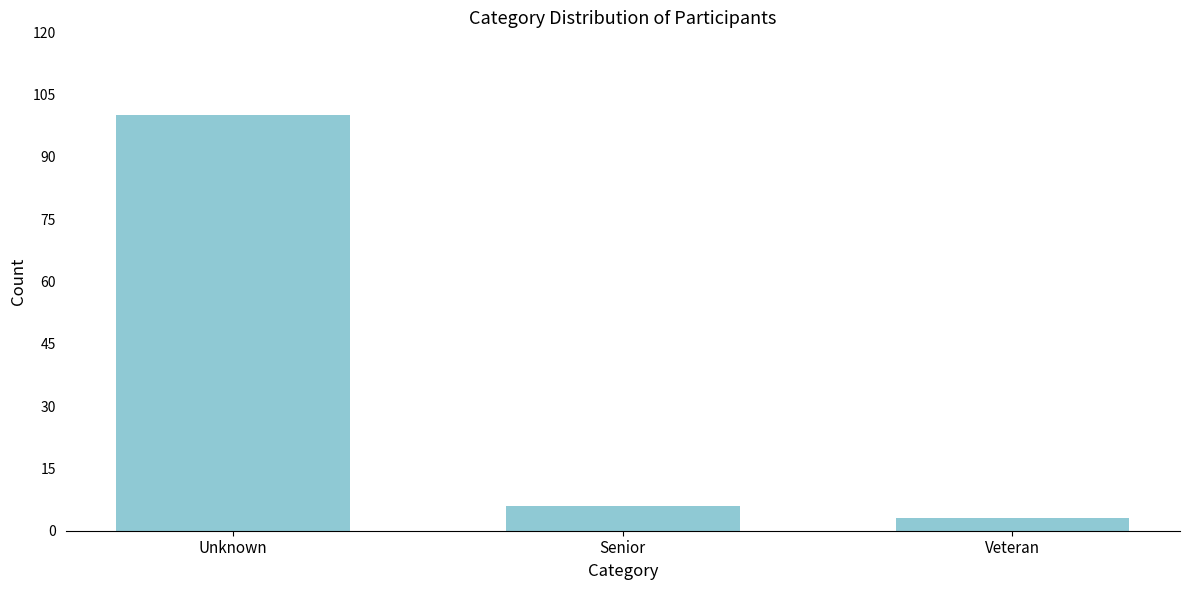

Reading left to right, list all the values displayed in this chart.

Unknown=100	Senior=6	Veteran=3